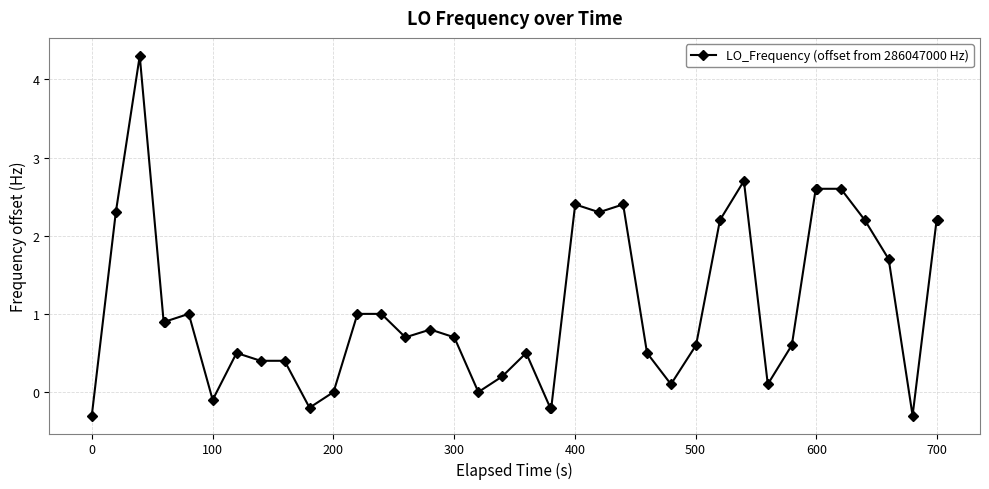

True or false: there are more than 2 points higher than both neighbors.

True